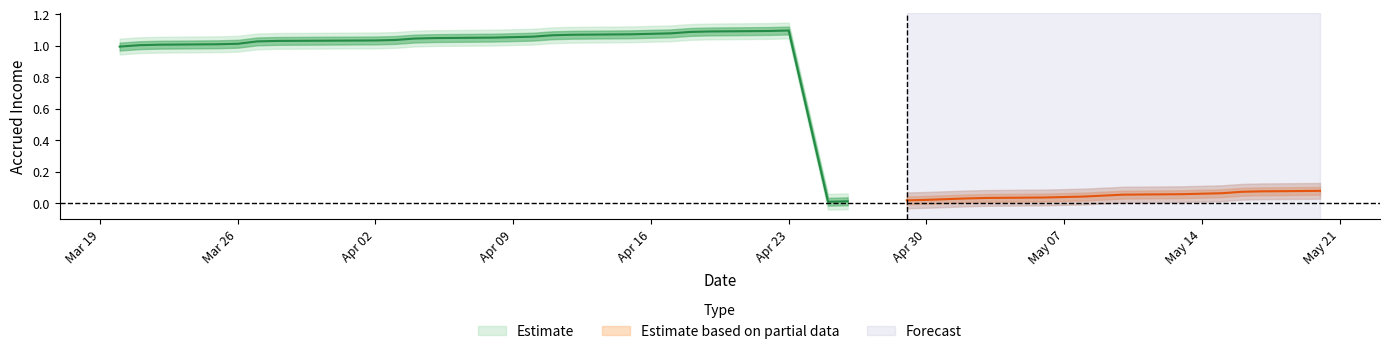

What is the change in value from 2024-05-20 to 2024-03-28?

+1.0